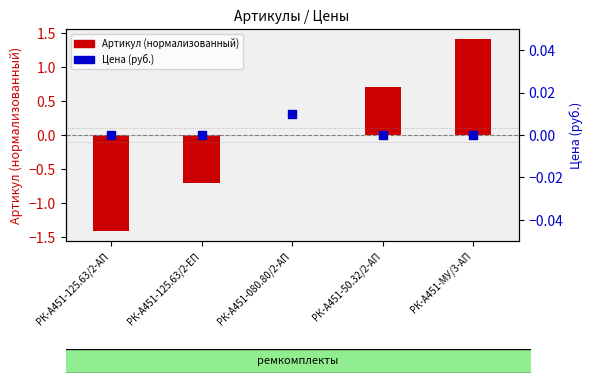

Which series reaches the minimum Y coordinate?

Артикул (нормализованный)